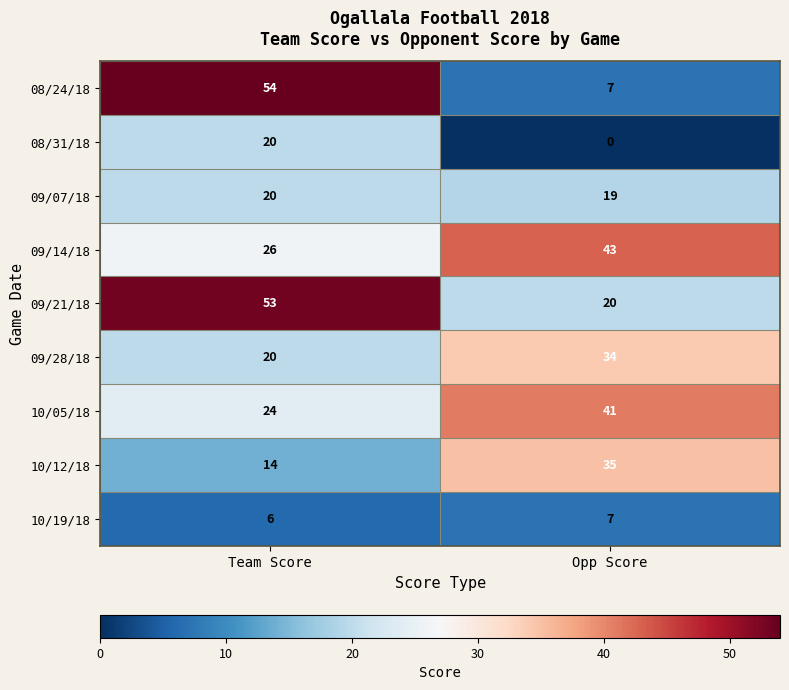

Is it true that 09/21/18 equals 7 at Opp Score?

False